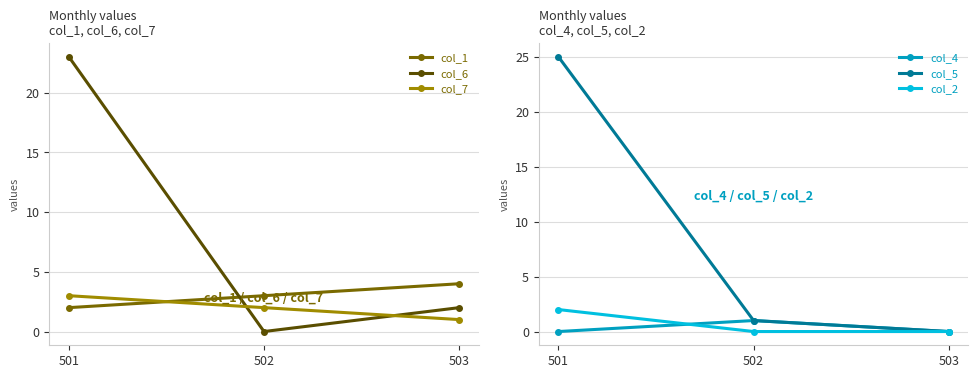

Where is col_4 nearest to the value 0?

501